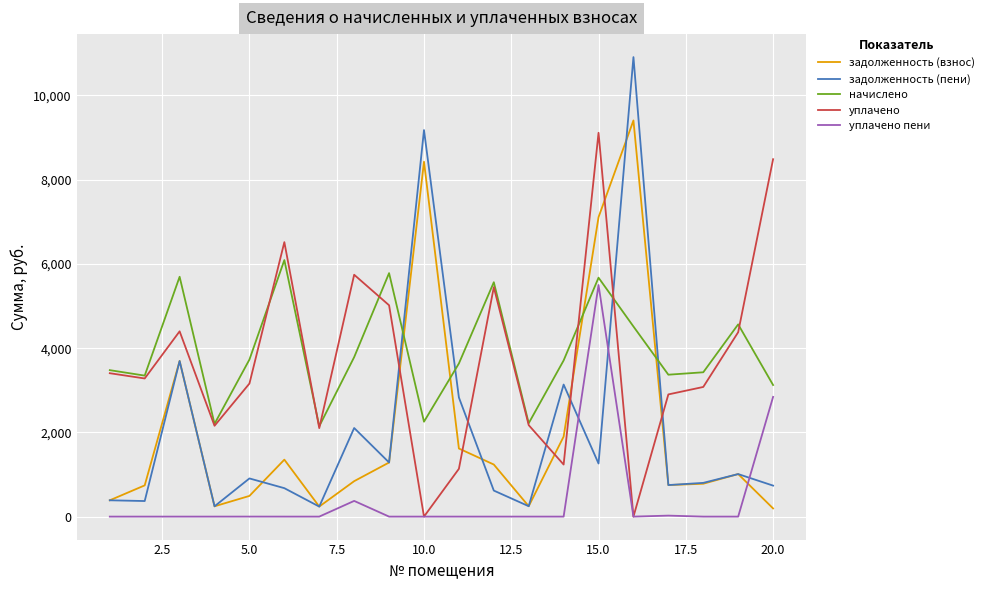

In задолженность (взнос), how many points are higher than both neighbors (excluding endpoints)?

5